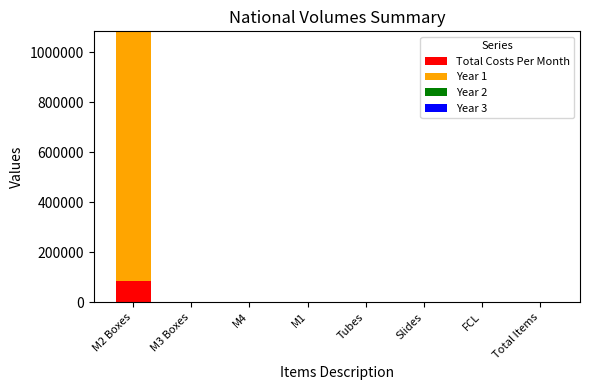

The value of Total Costs Per Month at M1 is 0. True or false?

True